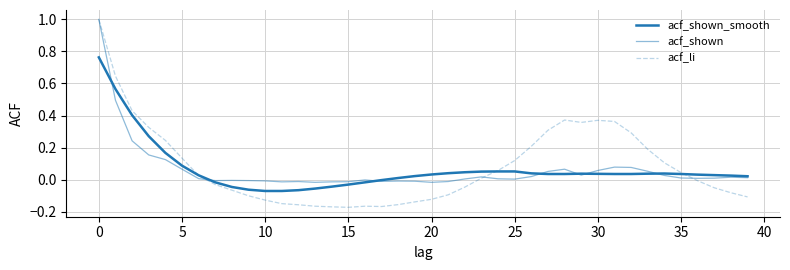

Which series has the largest total across all categories?

acf_li